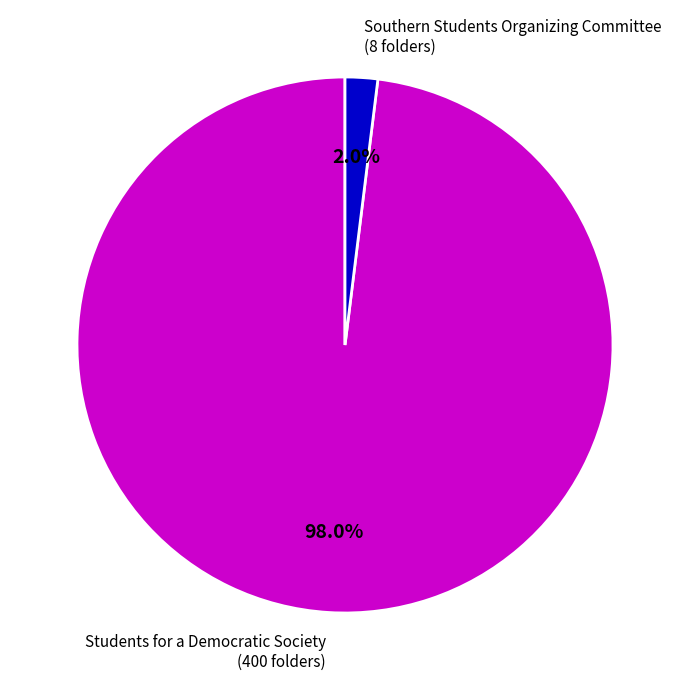

How many segments does this pie chart have?

2